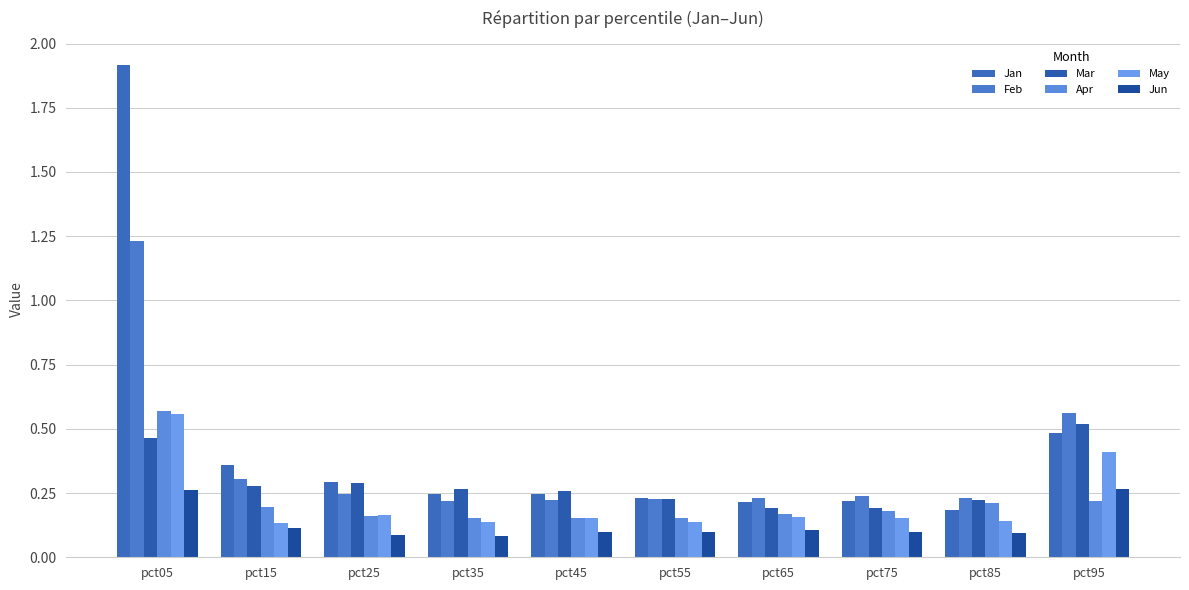

What is the value of the Mar bar at the 4th from the left?

0.3